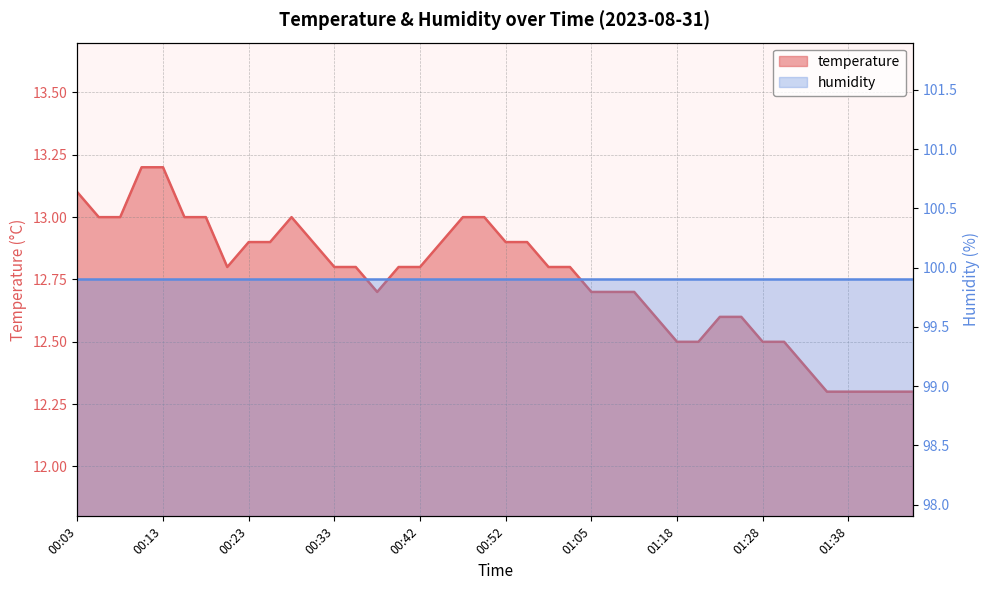

Which has a higher value, 00:52 or 01:05?

00:52